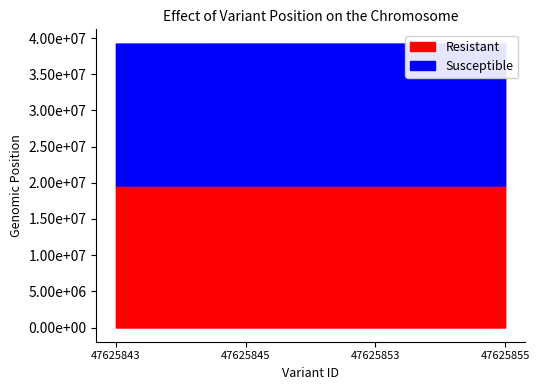

List the series in order of their overall mean, highest first.

Susceptible, Resistant